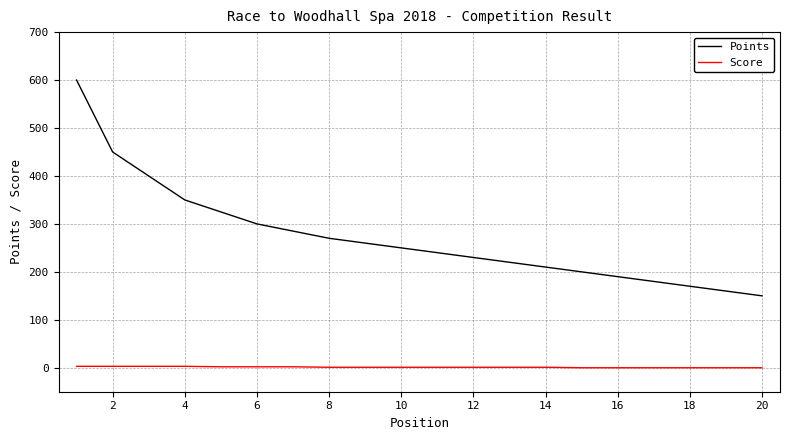

How many categories are shown in the chart?

20